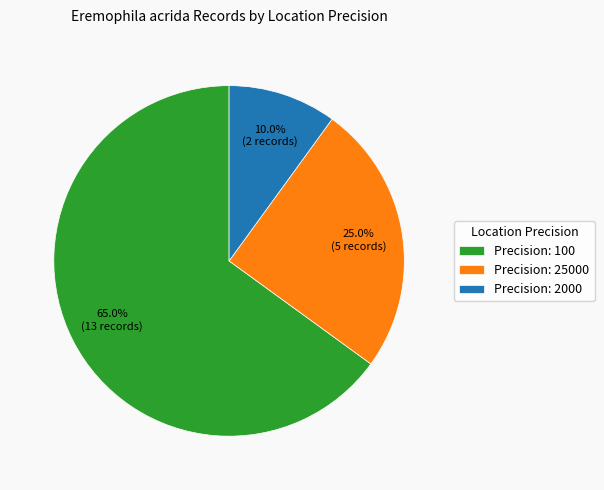

Rank the categories by value from lowest to highest.

Precision: 2000, Precision: 25000, Precision: 100